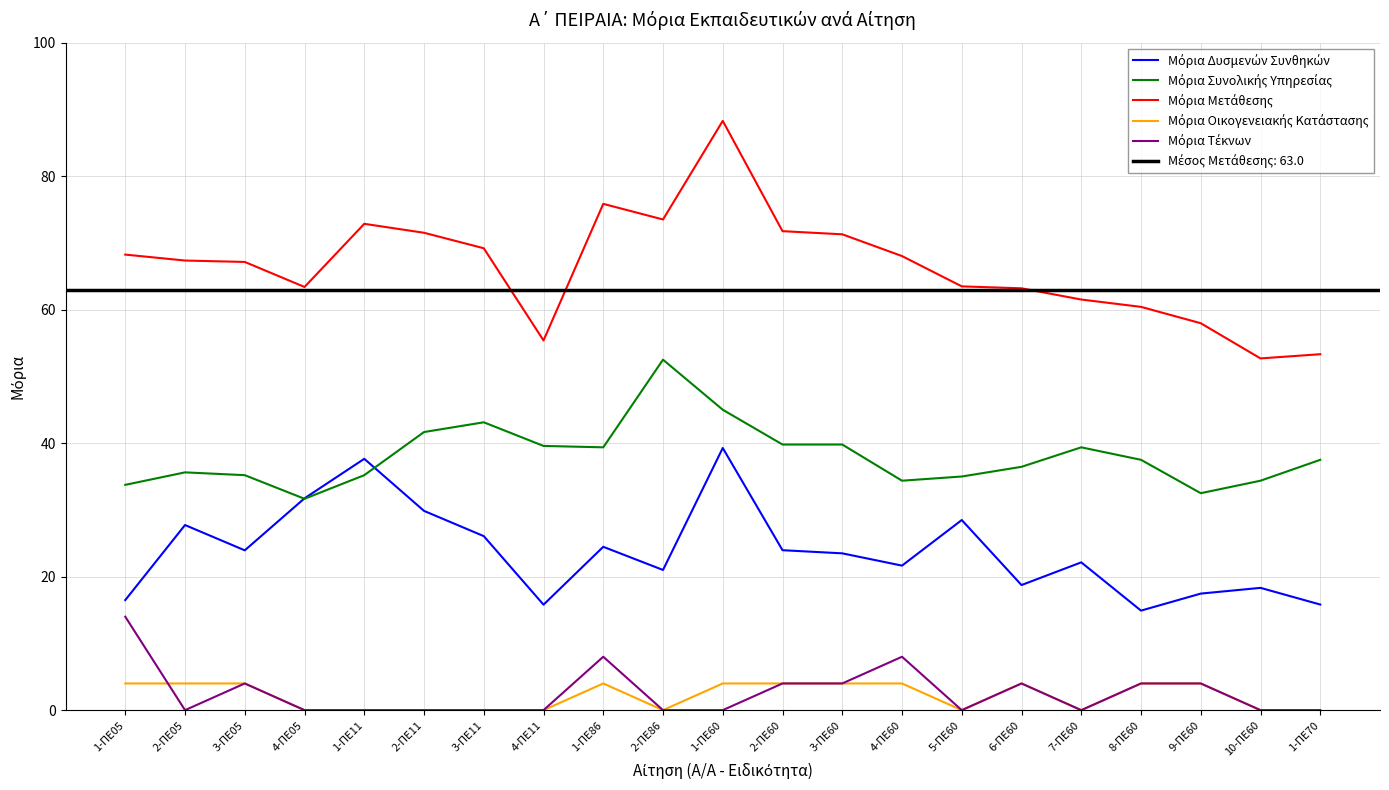

The Μόρια Μετάθεσης series shows 18.6 at 1-ΠΕ70. True or false?

False